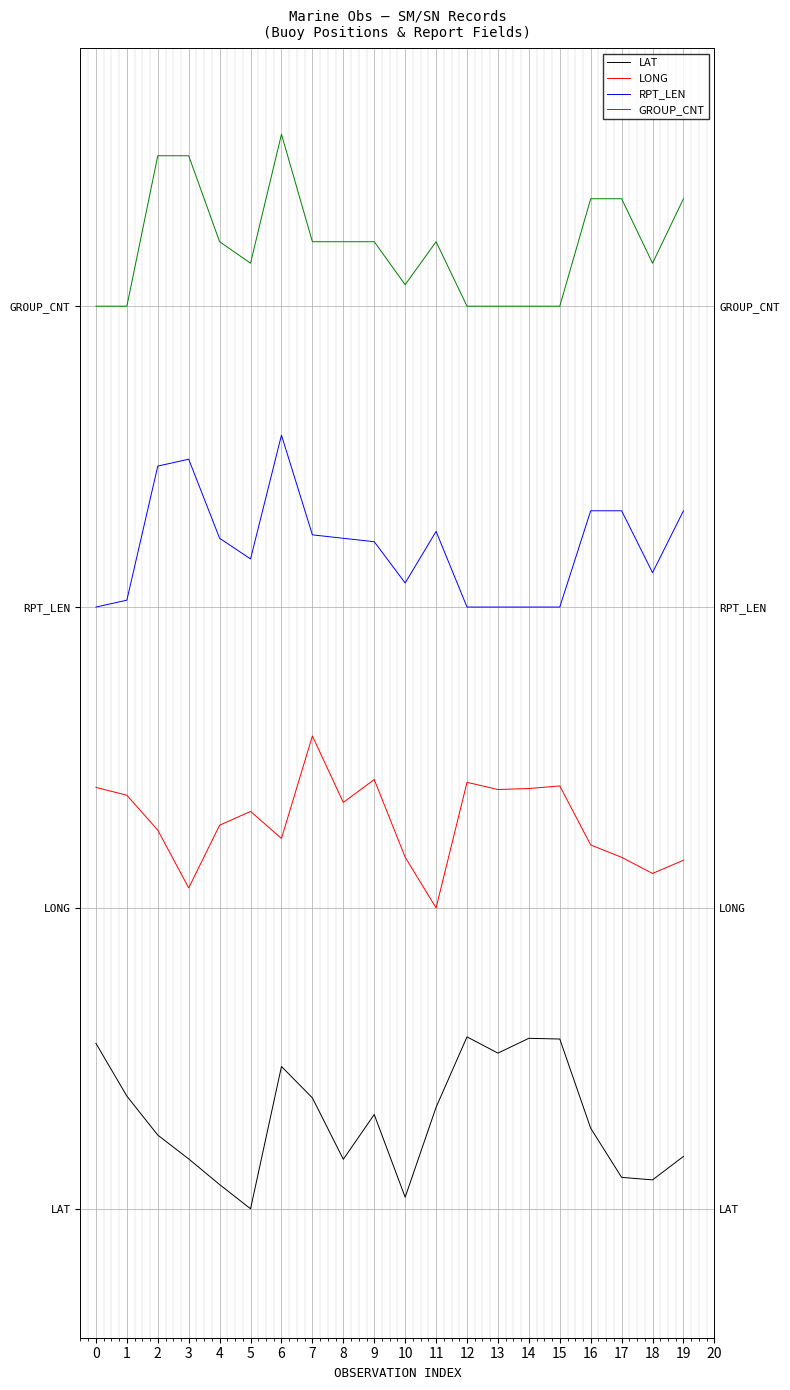

List the series in order of their overall mean, highest first.

GROUP_CNT, RPT_LEN, LONG, LAT